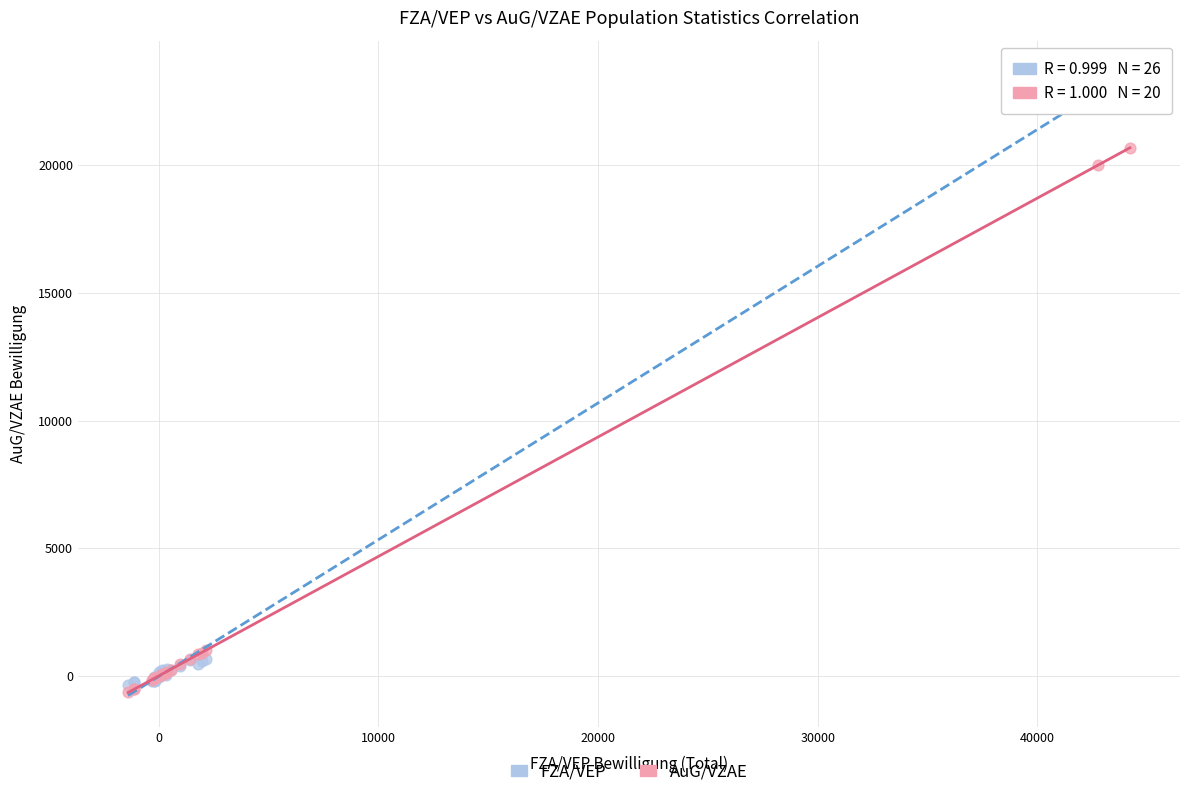

Which series has the widest spread of Y values?

FZA/VEP